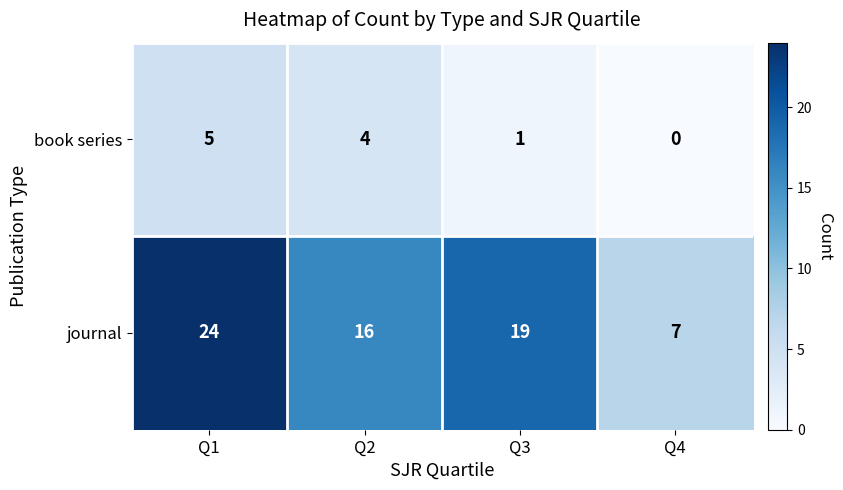

What is the spread (max minus min) of values at Q2?

12